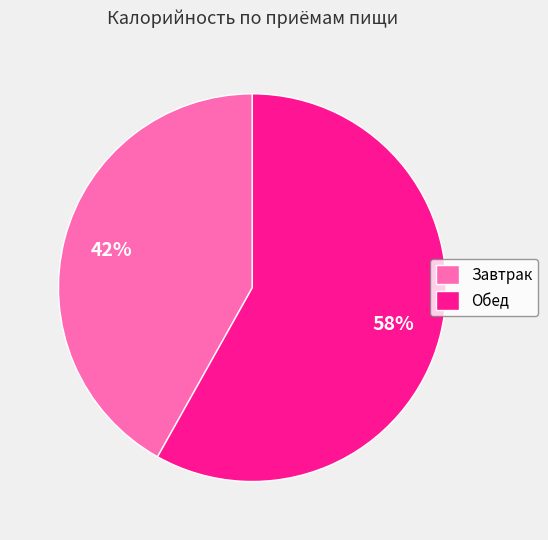

Does any single category account for the majority?

Yes